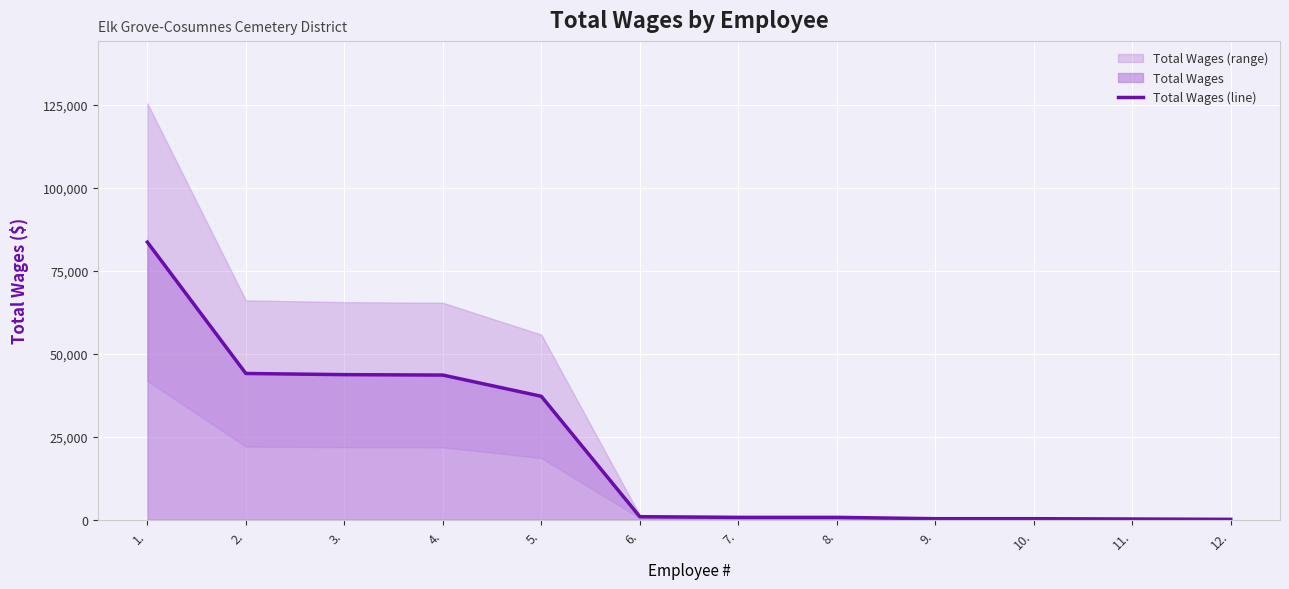

Reading right to left, transcribe all the data shown in this chart.

100	200	300	300	700	700	900	37178	43575	43703	44055	83633